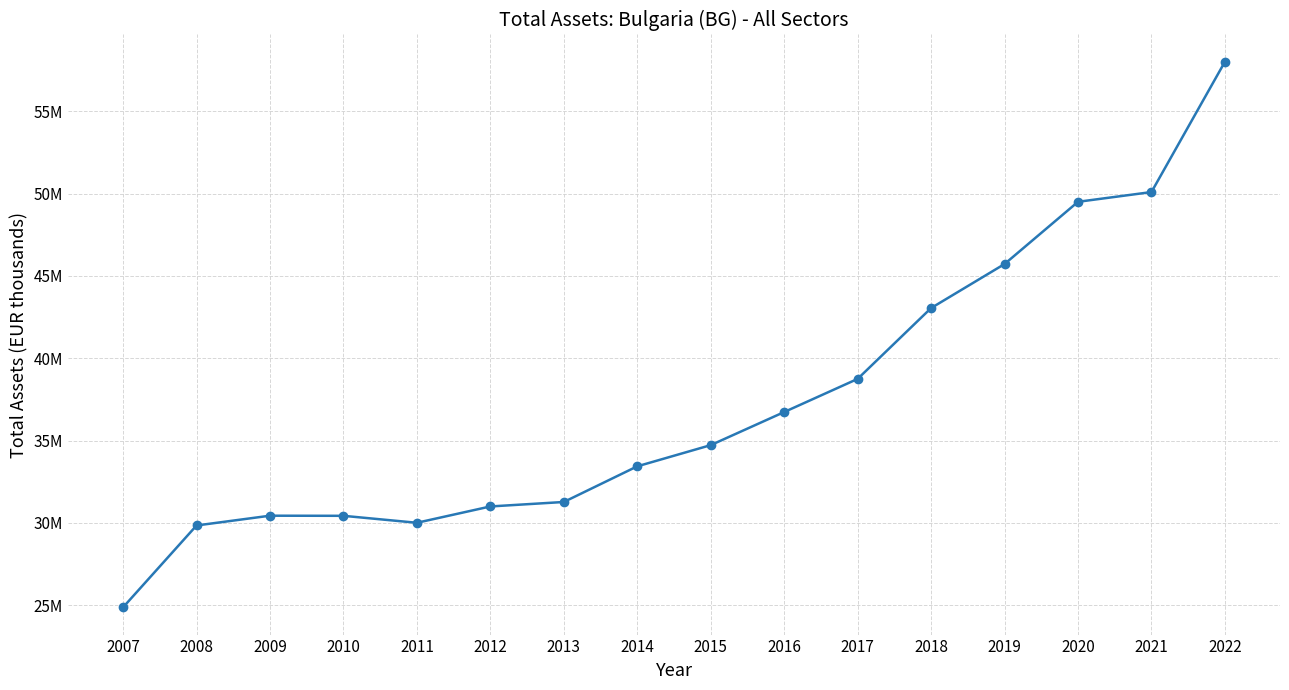

What is the ratio of the value at 2014 to the value at 2007?

1.3